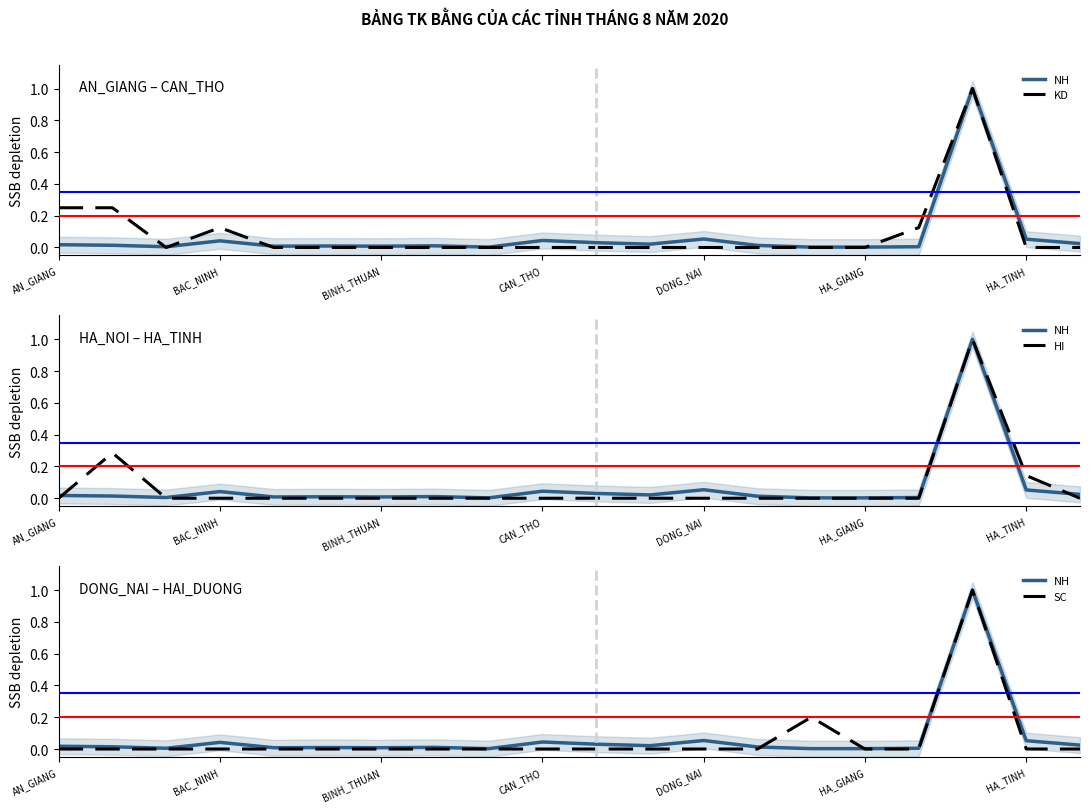

Rank the categories by NH value from highest to lowest.

17, 12, 18, 9, CAN_THO, 10, 19, 11, AN_GIANG, BAC_NINH, 13, 7, HA_GIANG, DONG_NAI, HA_TINH, BINH_THUAN, 16, 8, 14, 15